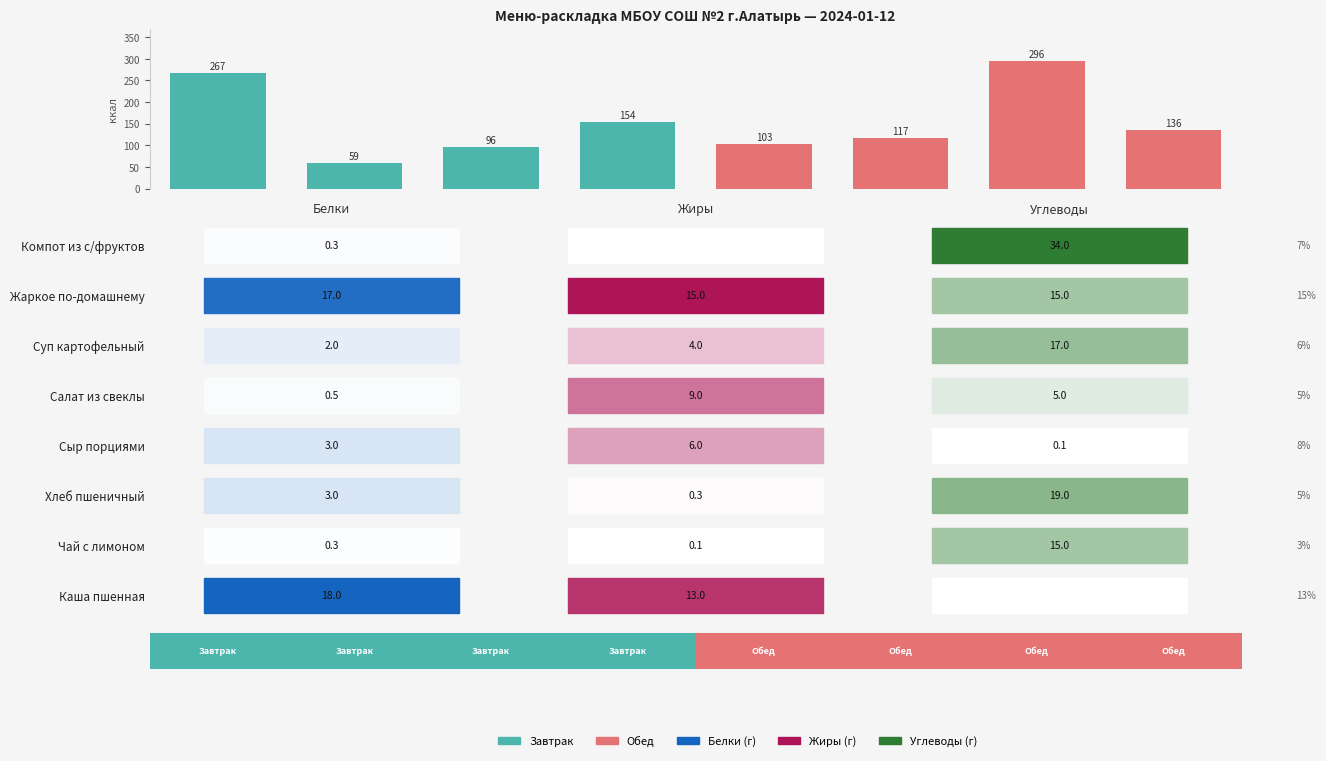

What is the approximate value of Группа блюд at 6?

1.0